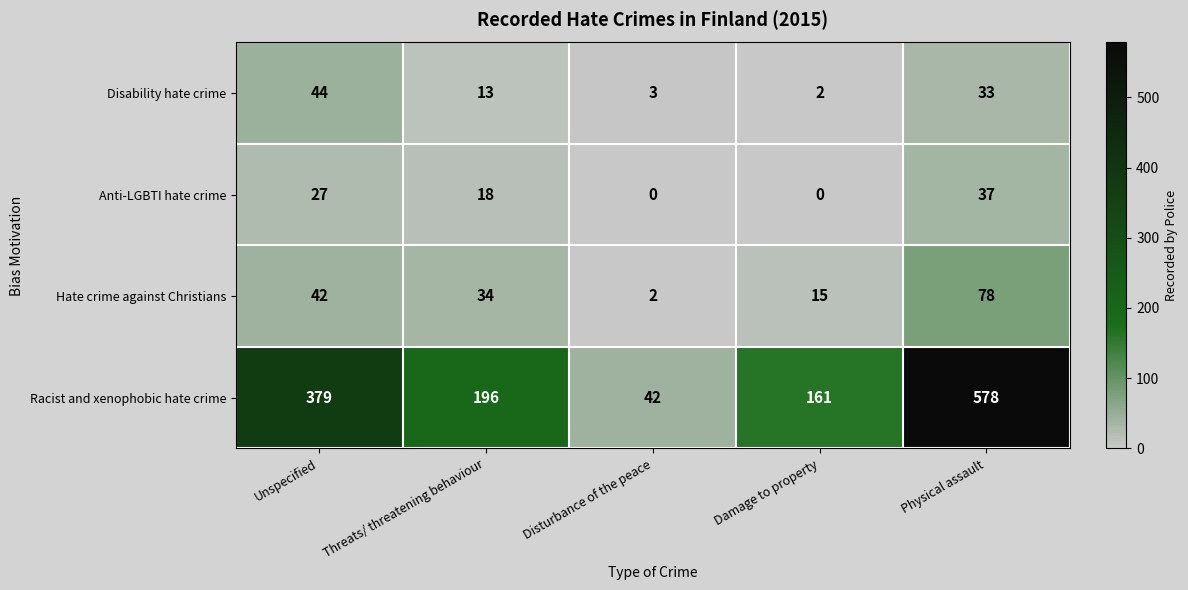

List the series in order of their peak value, lowest first.

Anti-LGBTI hate crime, Disability hate crime, Hate crime against Christians, Racist and xenophobic hate crime